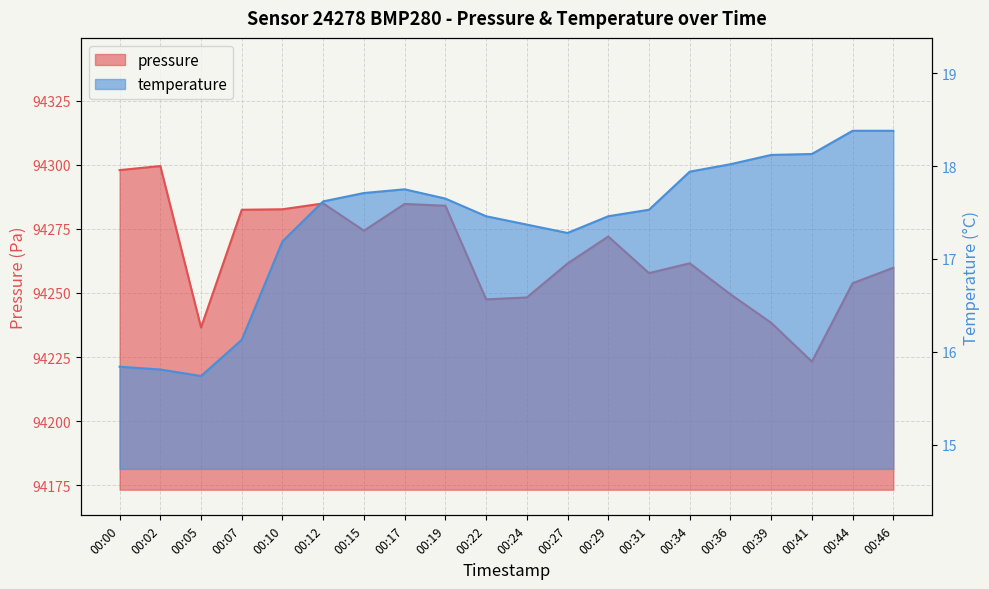

What are all the series names shown in the legend?

pressure, temperature